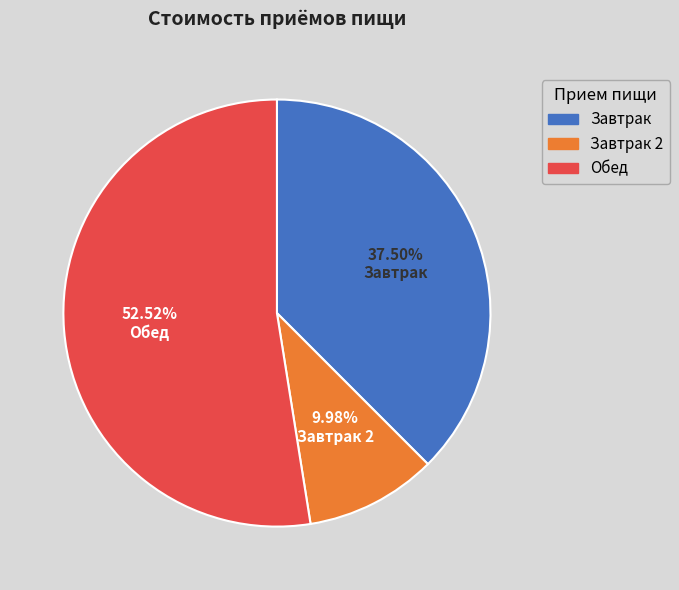

Which category has the biggest portion of the pie?

Обед